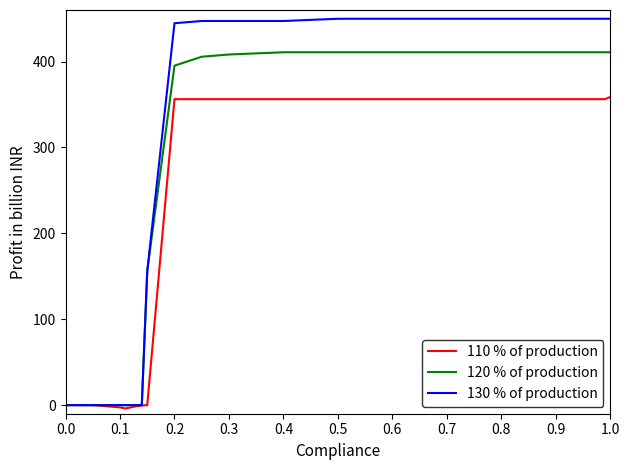

List the series in order of their overall mean, lowest first.

110 % of production, 120 % of production, 130 % of production